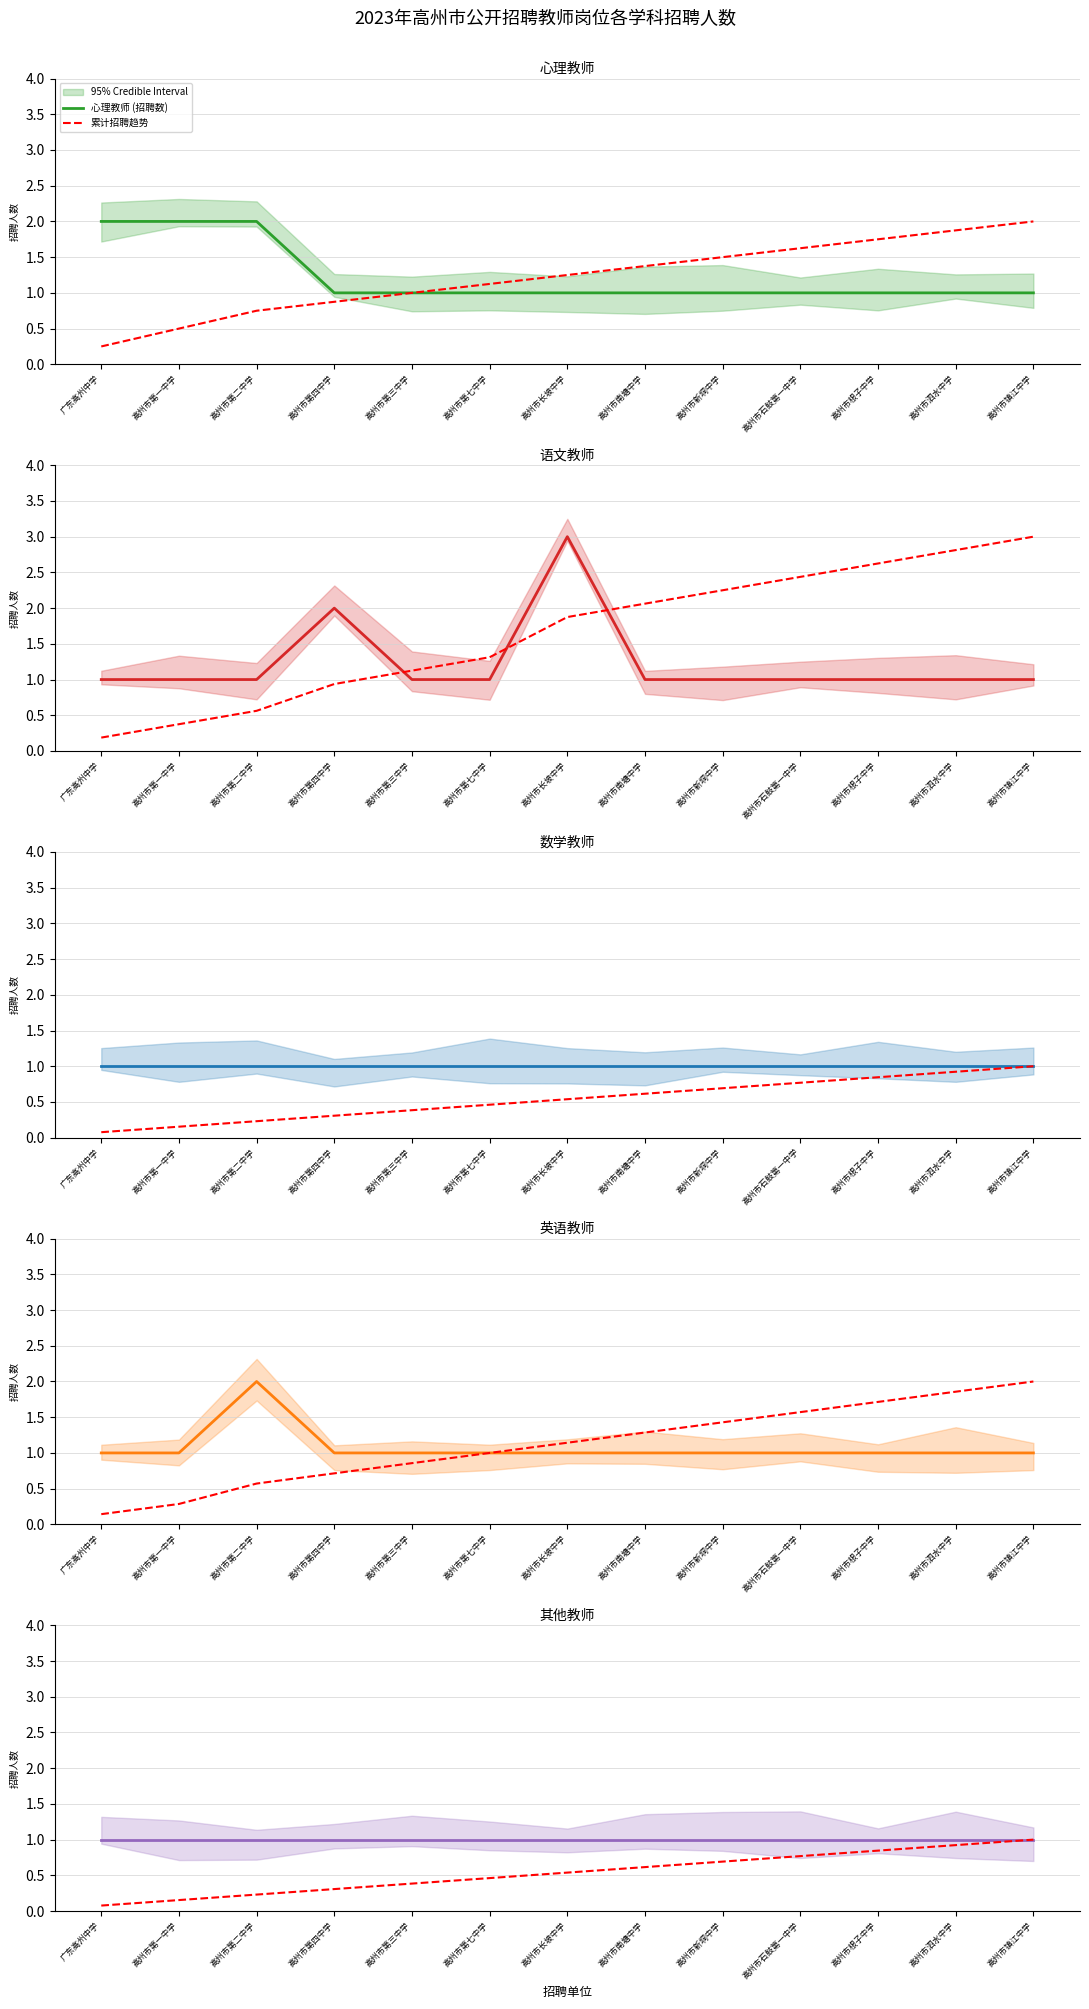

True or false: 数学教师 (招聘数) has a value of 1.0 at 高州市第三中学.

True